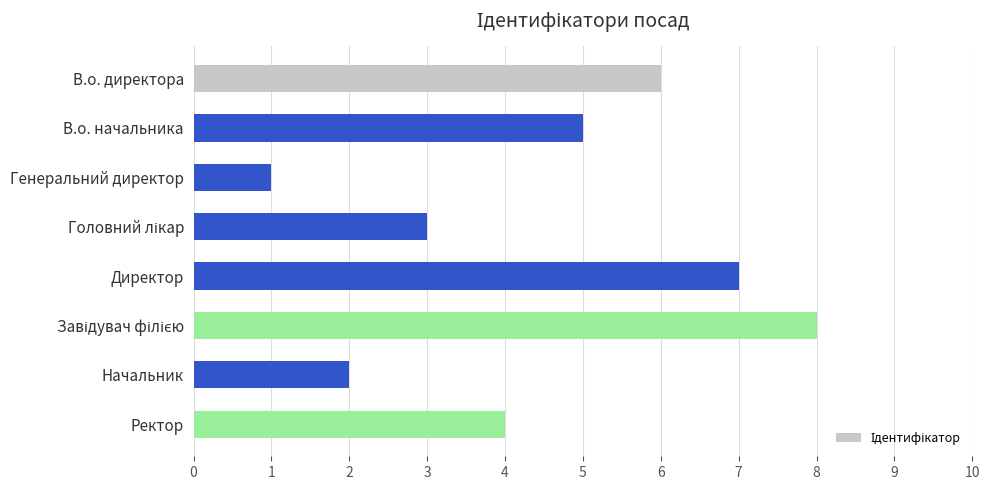

True or false: the data shows 2 at Генеральний директор.

False